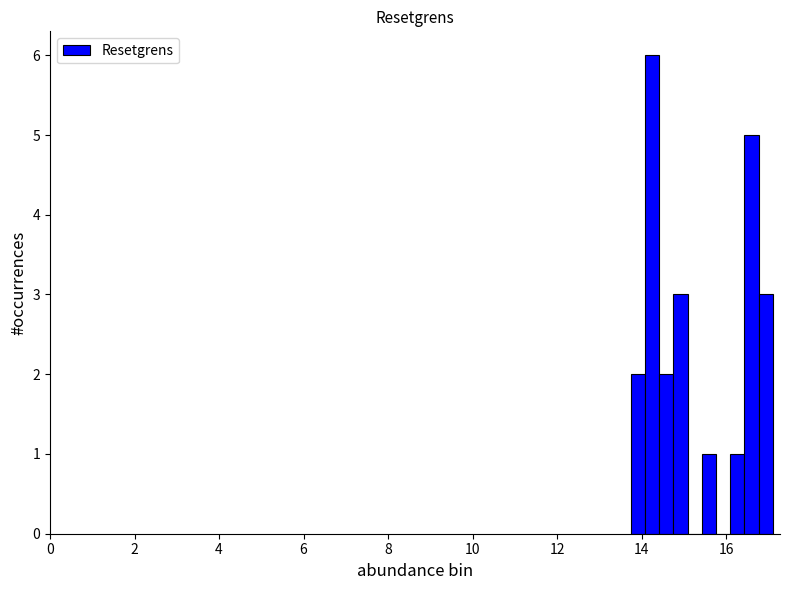

Around what value on the x-axis is the tallest bar? Give the approximate position of its centre, as read against the axis.

14.2